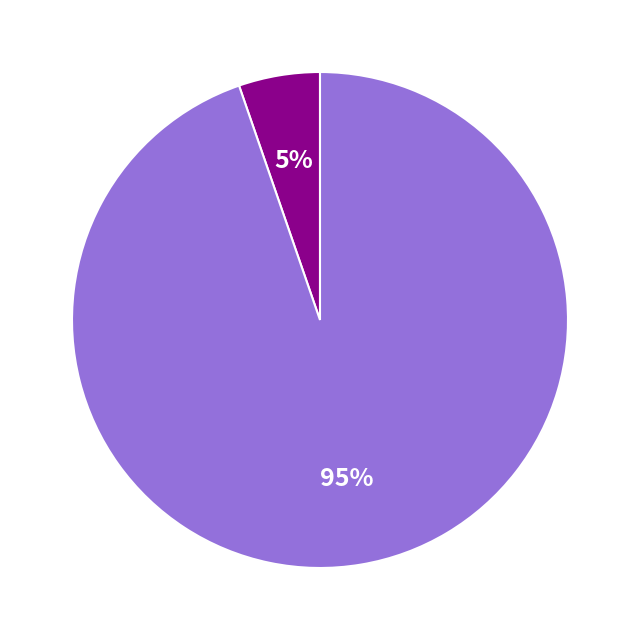

To the nearest percent, what is the average slice percentage?

50%